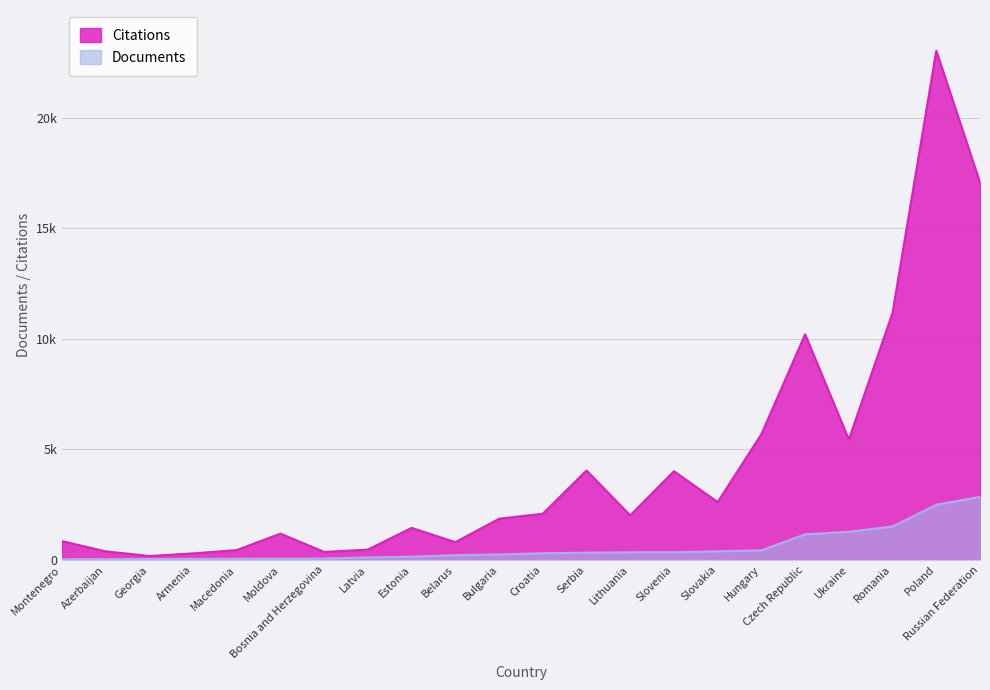

At how many categories does at least one series exceed 12145?

2